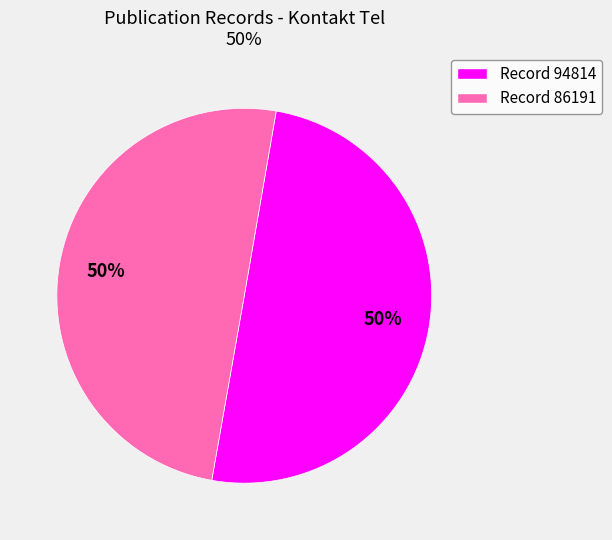

To the nearest percent, what is the average slice percentage?

50%